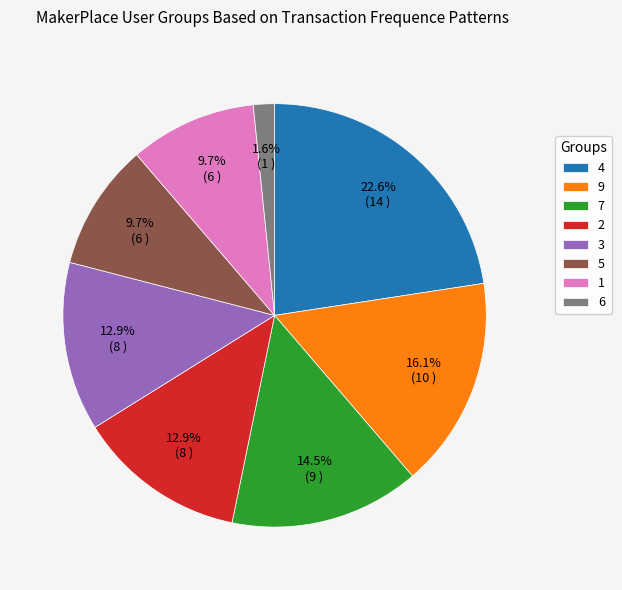

Does 3 represent more than half of the total?

No